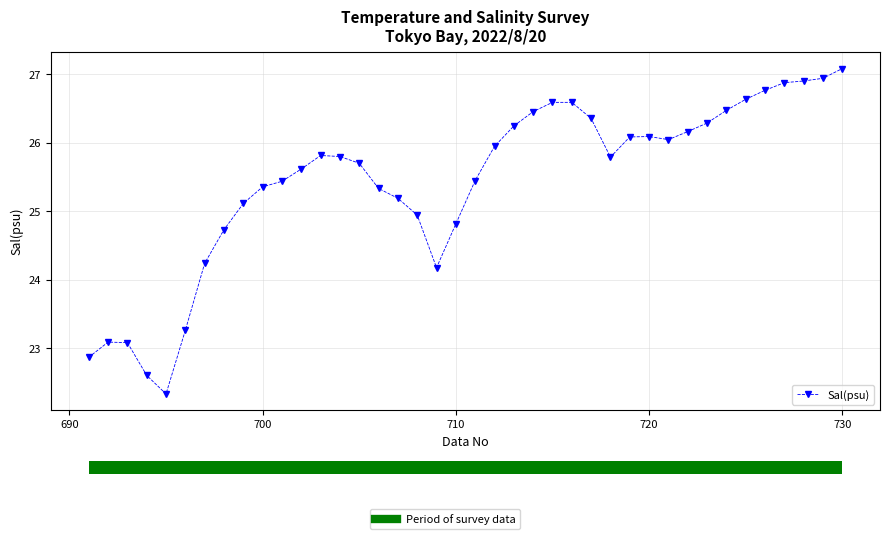

What is the value of the 28th point from the left?

25.8